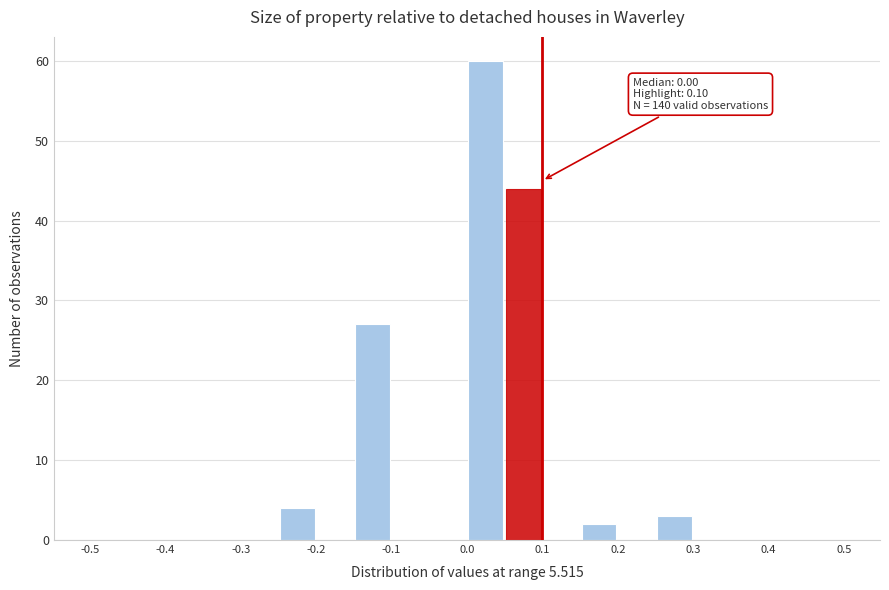

Over which range of the x-axis is the bar tallest?

0.00 to 0.05